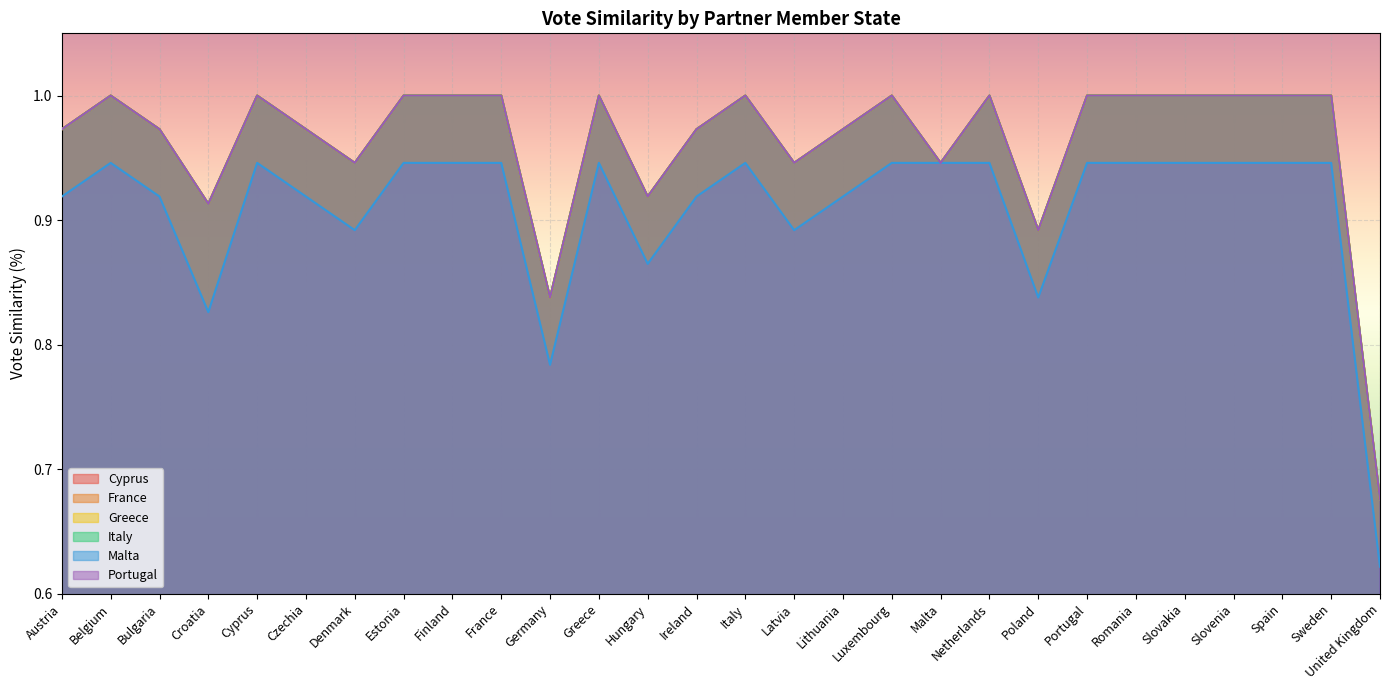

The Malta series shows 0.9 at Spain. True or false?

True